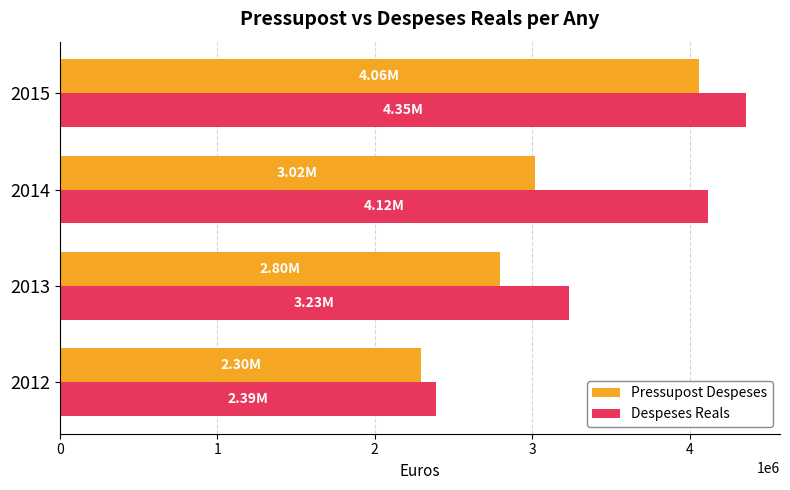

How many series are shown in this chart?

2